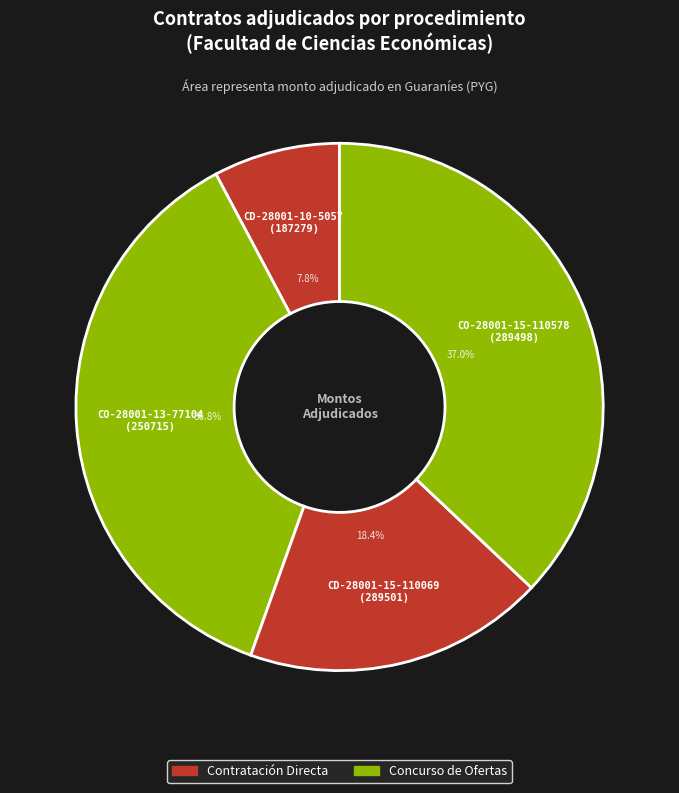

To the nearest percent, what is the difference between the largest and smallest slice percentages?

29%